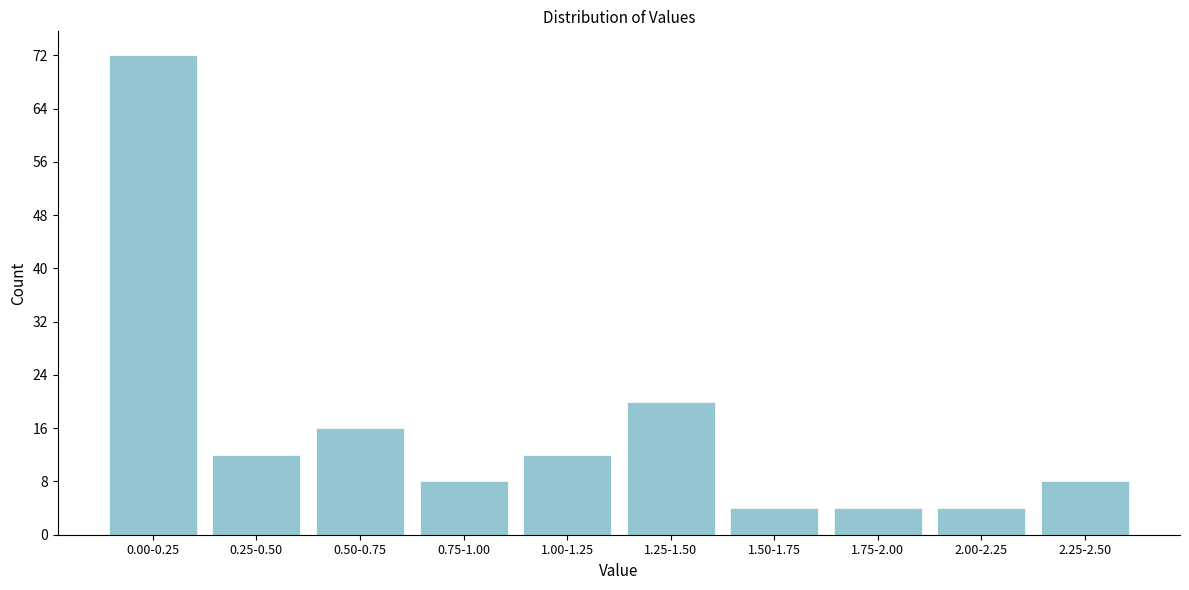

Reading left to right, transcribe all the data shown in this chart.

0.00-0.25=72	0.25-0.50=12	0.50-0.75=16	0.75-1.00=8	1.00-1.25=12	1.25-1.50=20	1.50-1.75=4	1.75-2.00=4	2.00-2.25=4	2.25-2.50=8